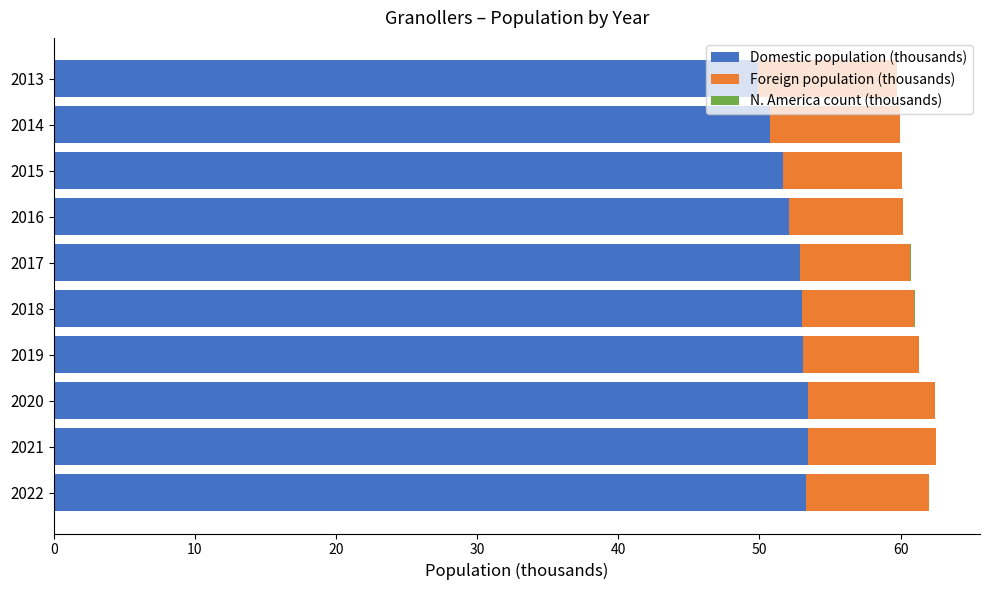

What is the sum of all Domestic population (thousands) values?

523.5